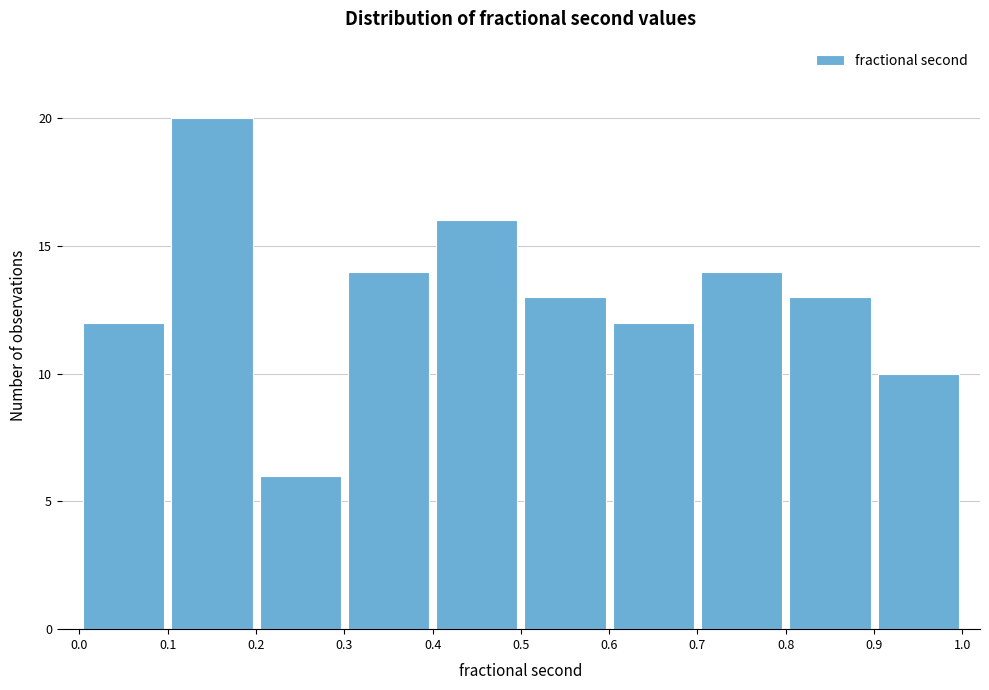

Reading left to right, transcribe this chart: for each bar, give the range it covers on the x-axis and its height. The values are not printed on the chart, so give them approximately, as read against the axis.

0.0 to 0.1: 12
0.1 to 0.2: 20
0.2 to 0.3: 6
0.3 to 0.4: 14
0.4 to 0.5: 16
0.5 to 0.6: 13
0.6 to 0.7: 12
0.7 to 0.8: 14
0.8 to 0.9: 13
0.9 to 1.0: 10